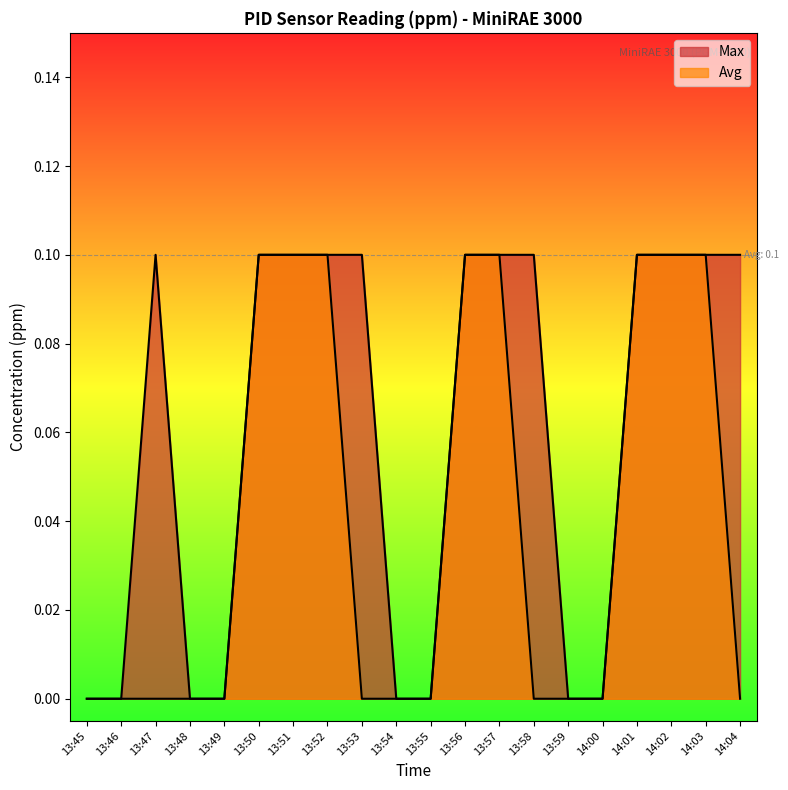

Which series has the largest total across all categories?

Max